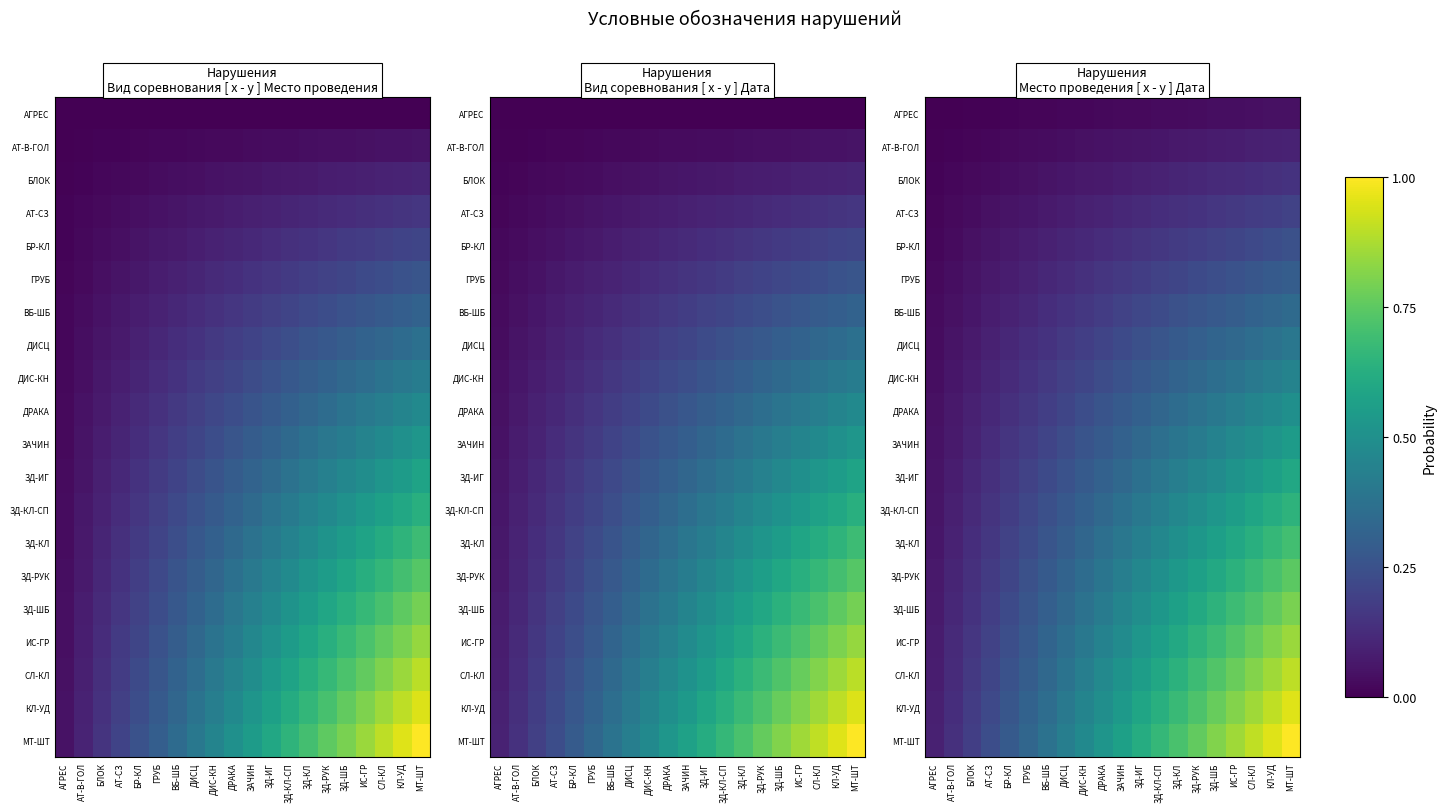

Read the ВБ-ШБ value at ИС-ГР.

0.3